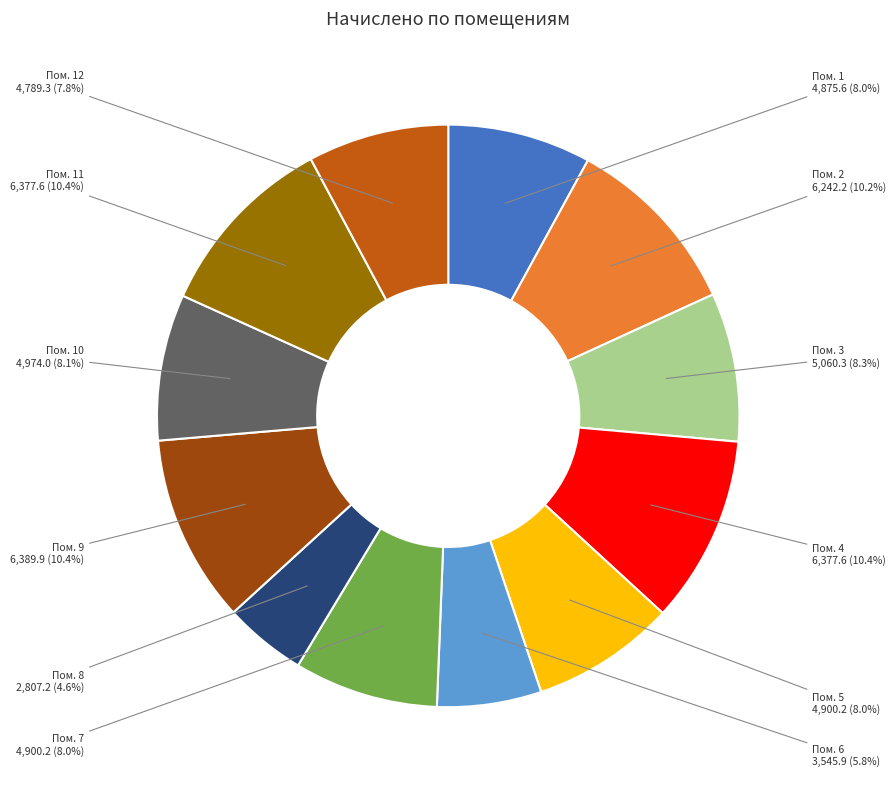

Is there any slice that represents more than half of the pie?

No